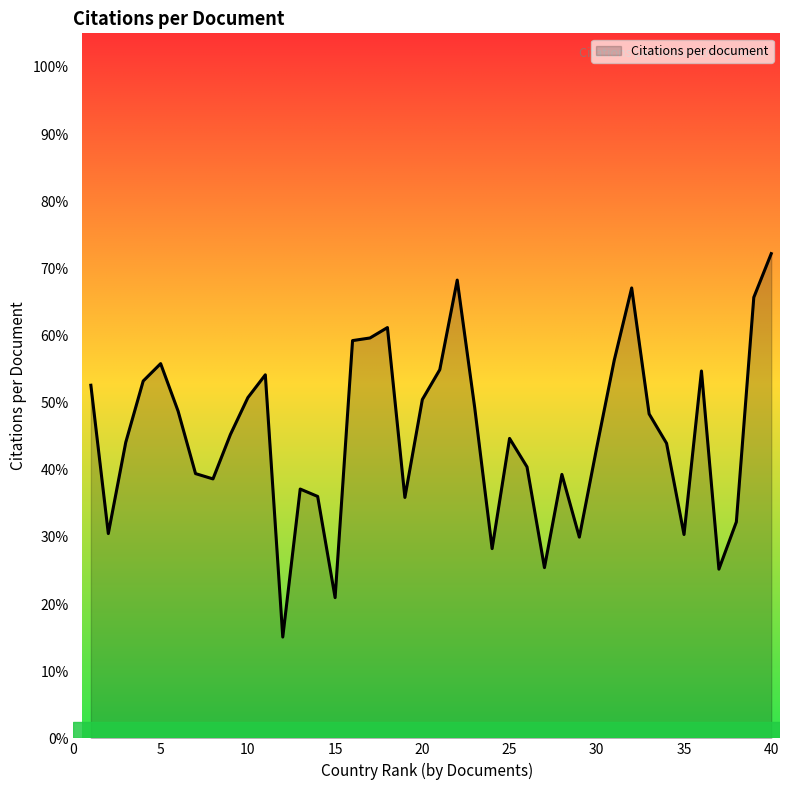

What is the difference between the maximum and minimum values?

57.1